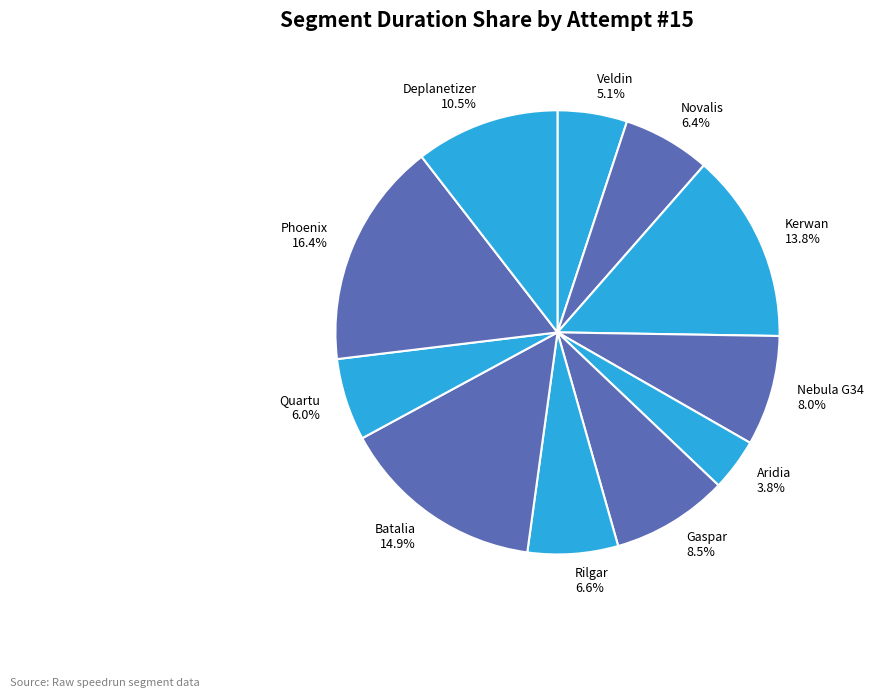

To the nearest percent, what is the difference between the largest and smallest slice percentages?

13%